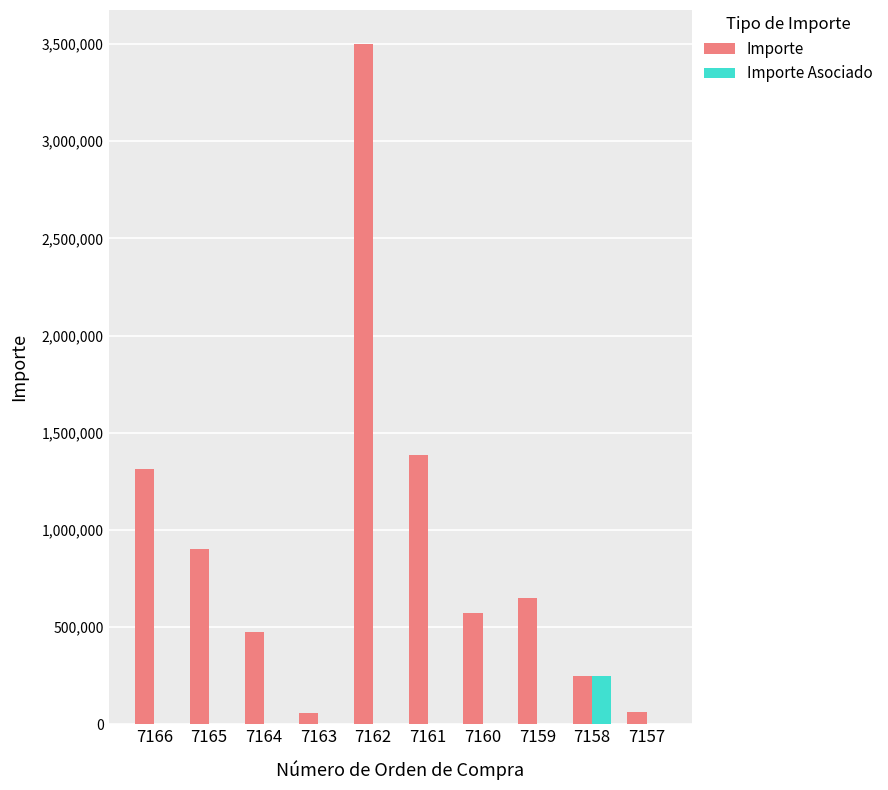

How many groups of bars are there?

10